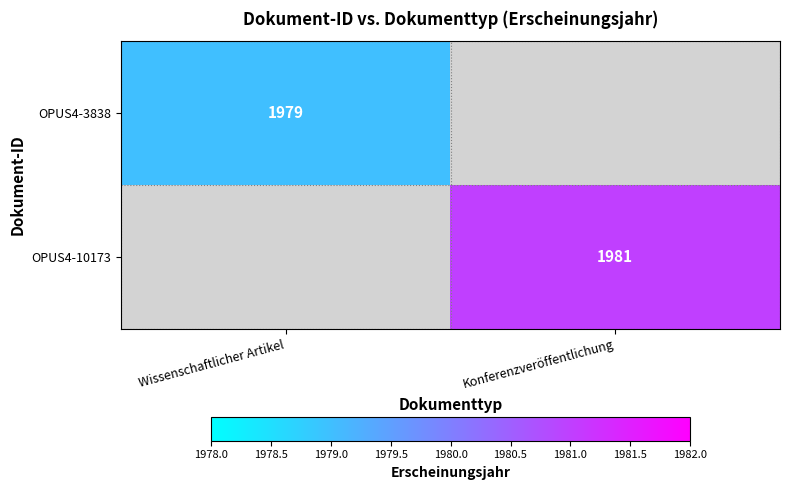

True or false: OPUS4-10173 has a value of 2969.4 at Konferenzveröffentlichung.

False